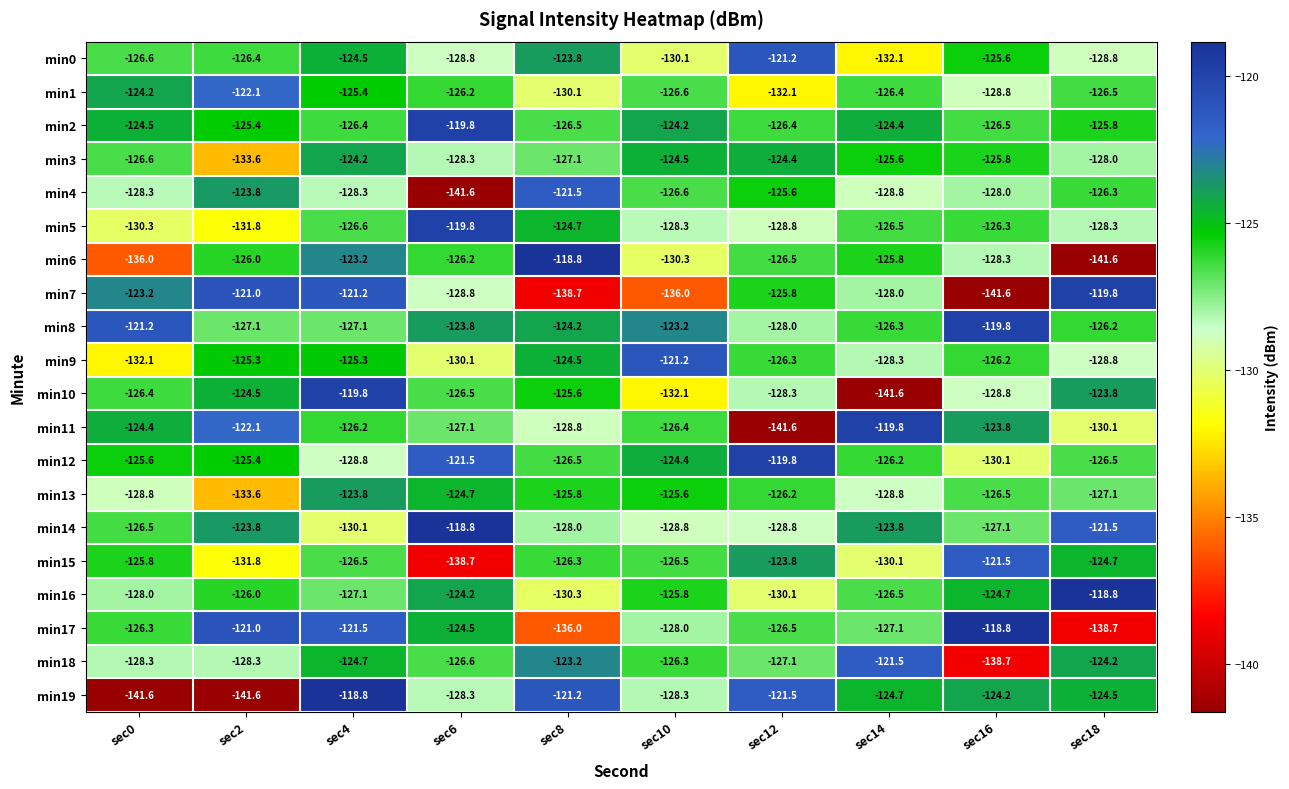

What is the difference between the second highest and minimum values in the min10 series?

17.8